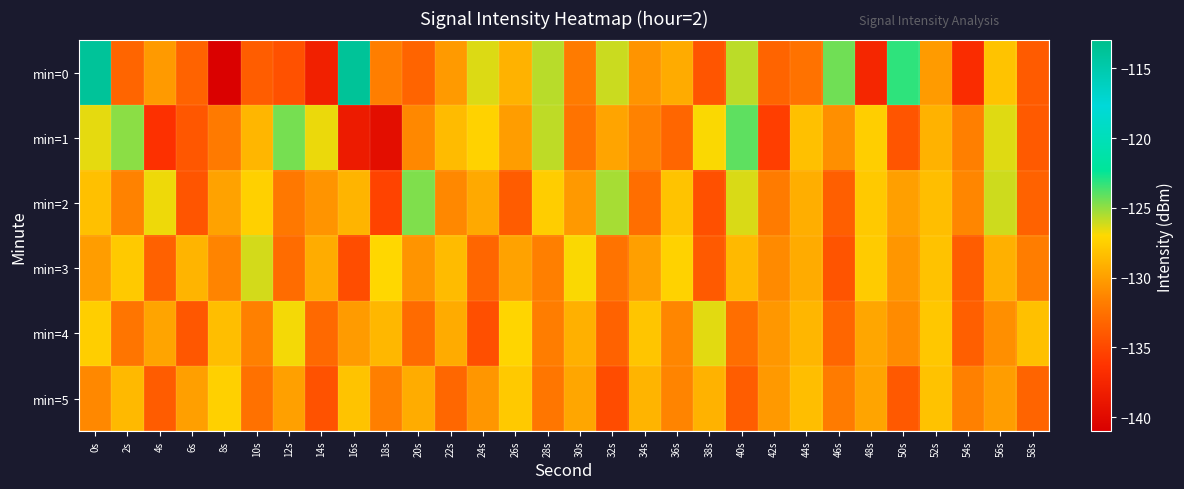

Which series has the largest range (max minus min)?

min=0